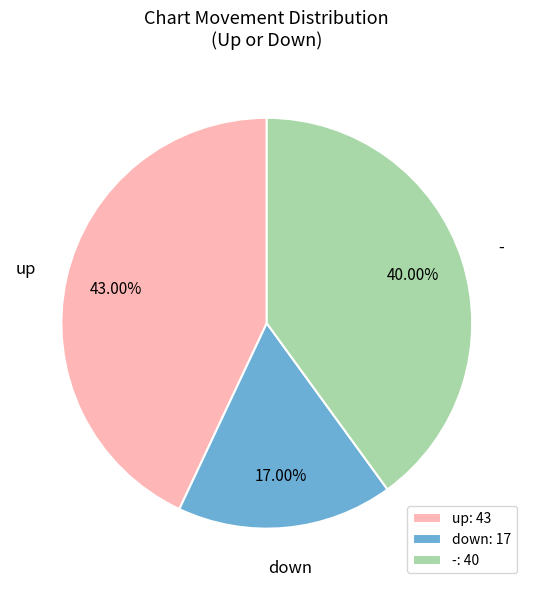

Rank the categories by value from highest to lowest.

up, -, down